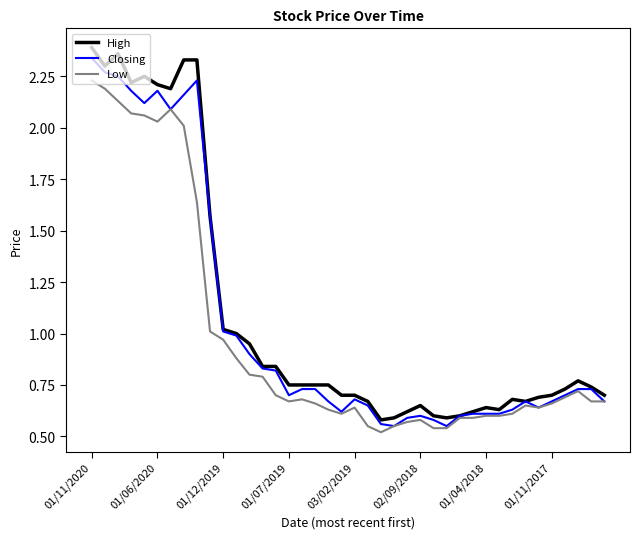

Which series has the widest spread of values?

High